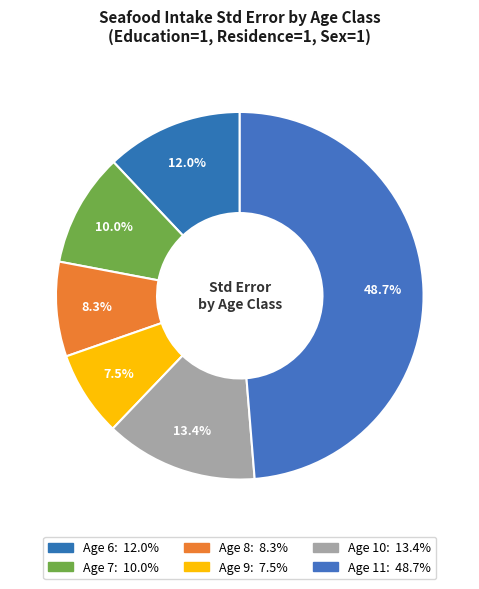

What is the smallest slice in the pie chart?

9